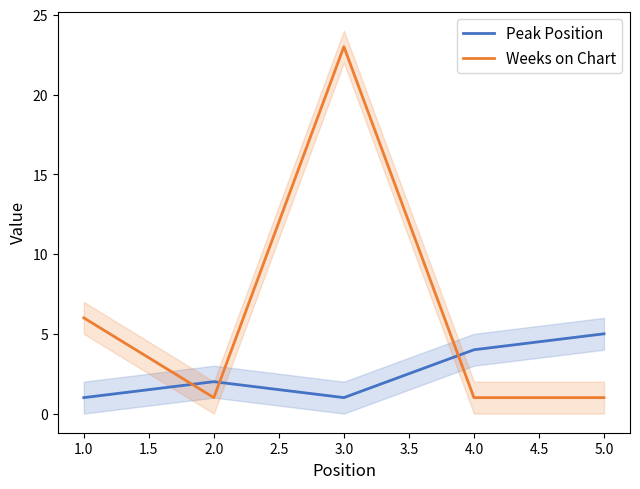

What is the maximum value for Weeks on Chart?

23